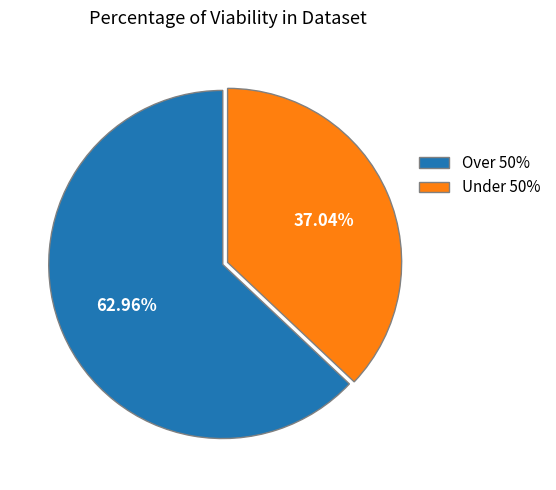

Do Under 50% and Over 50% together represent more than half of the pie?

Yes